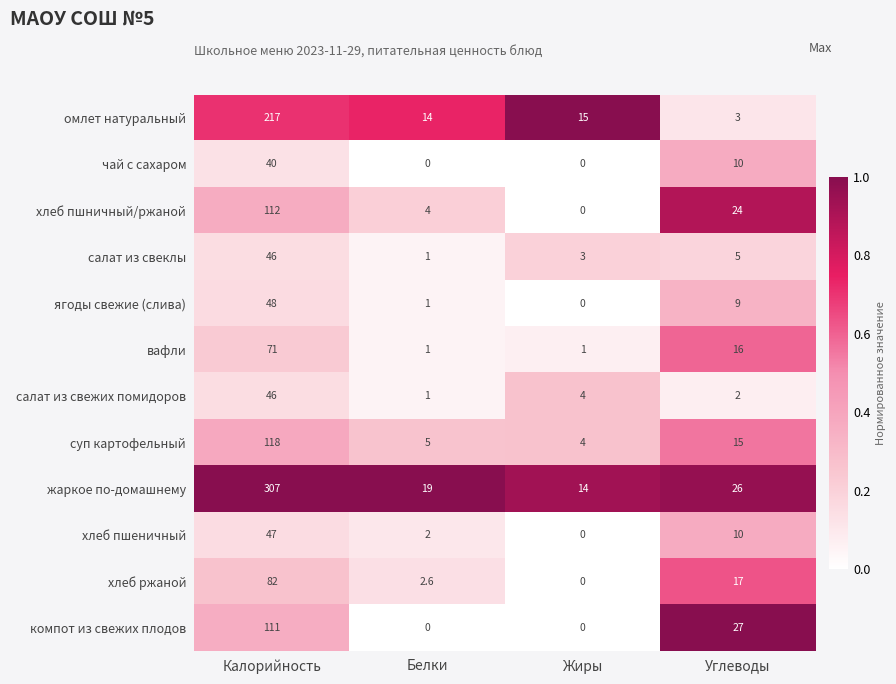

At which label is компот из свежих плодов closest to 55?

Углеводы